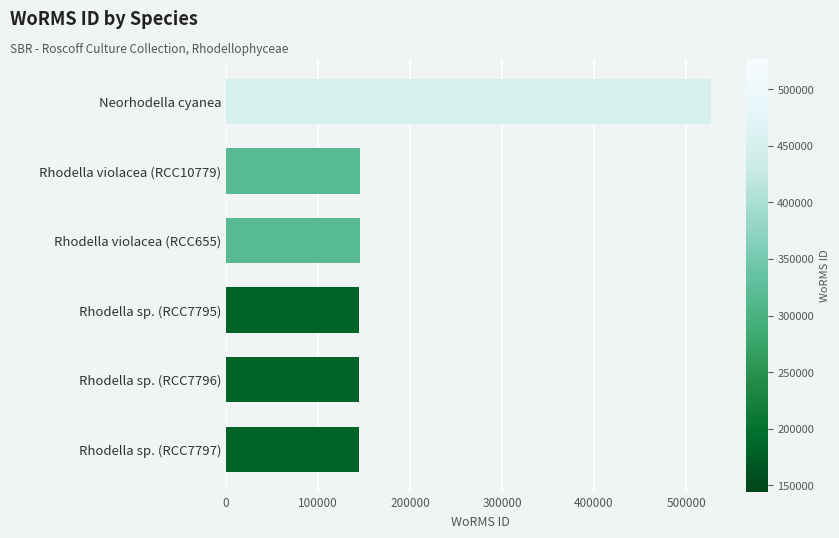

What is the minimum value shown in the chart?

144228